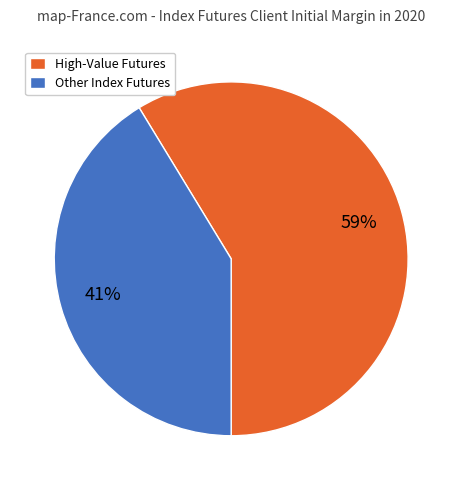

Is it true that Other Index Futures is 41% of the pie?

True